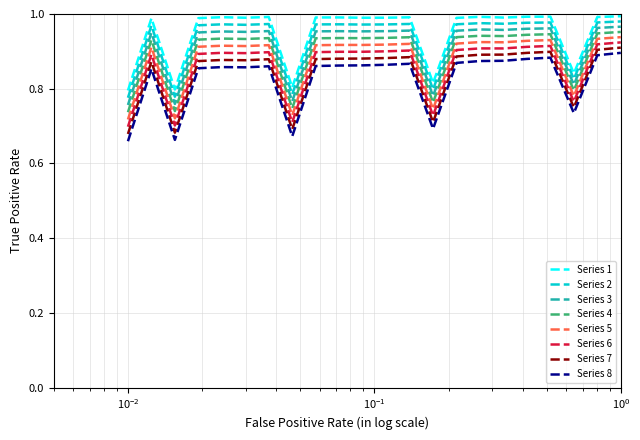

True or false: Series 5 and Series 2 cross at least once.

False